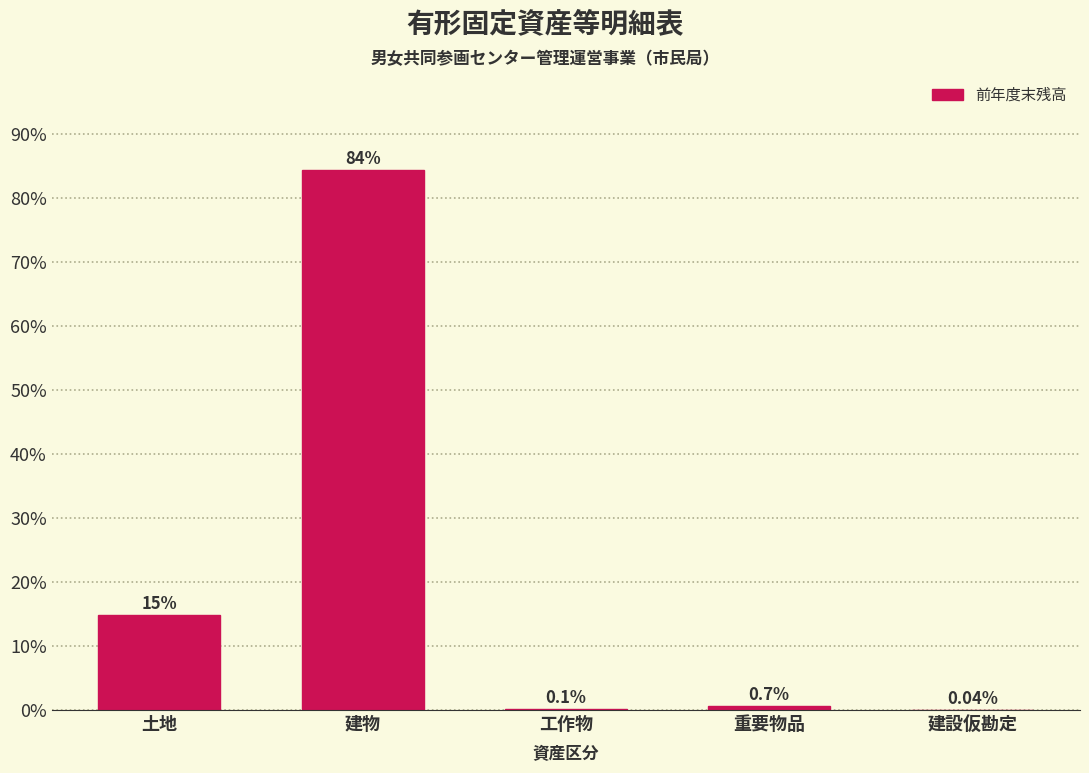

Which has a higher value, 建設仮勘定 or 重要物品?

重要物品